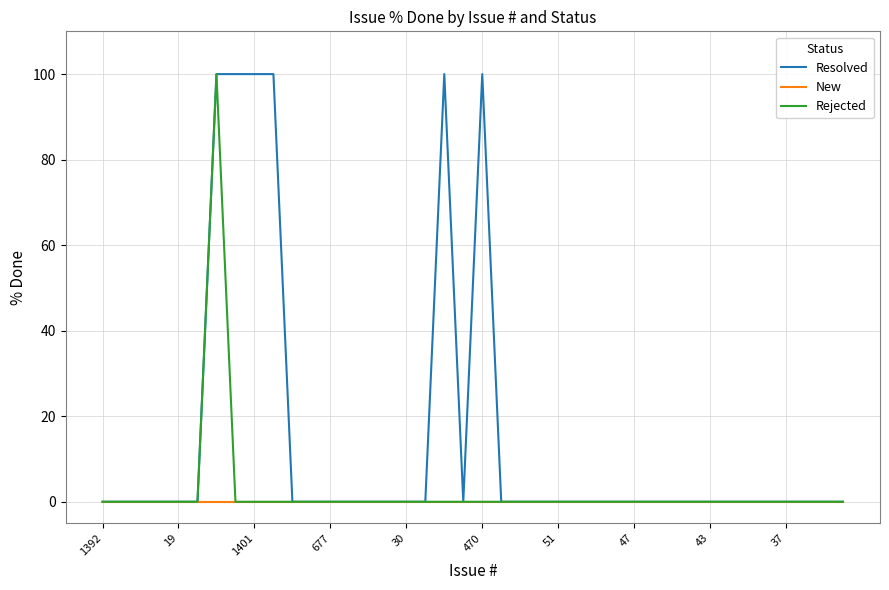

Which series has the largest total across all categories?

Resolved